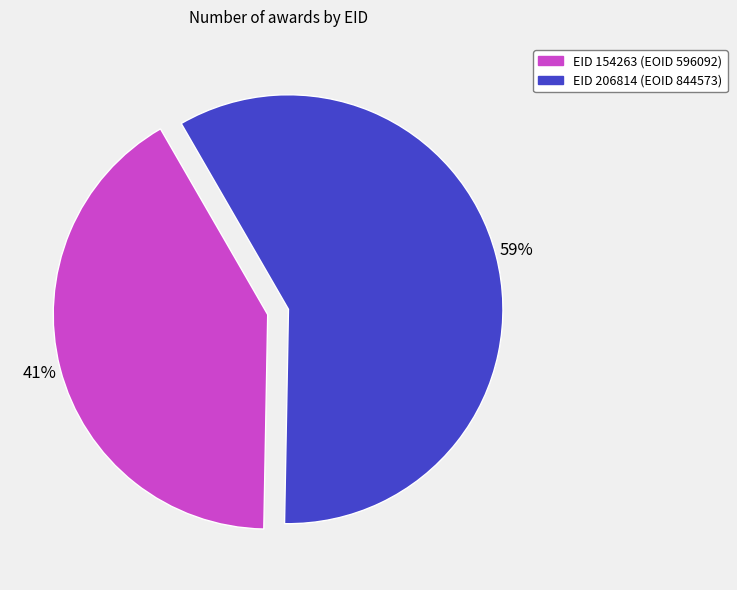

Is there any slice that represents more than half of the pie?

Yes